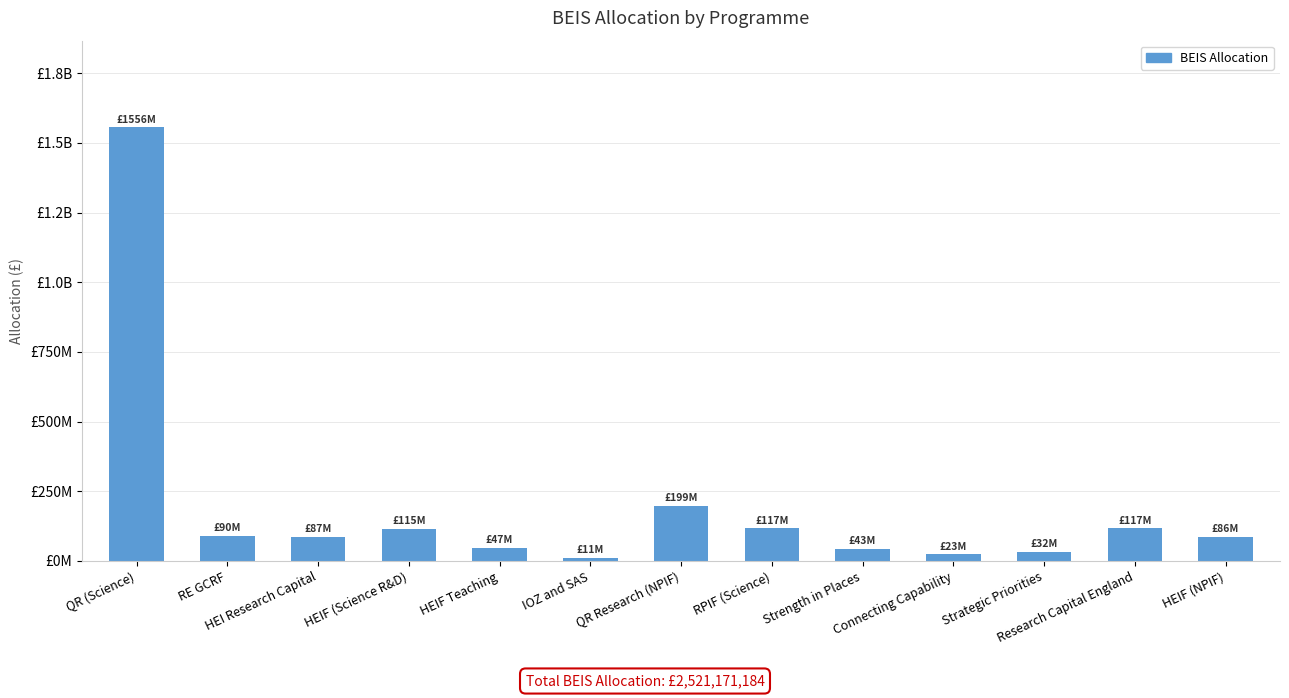

What is the change in value from HEIF Teaching to Strength in Places?

-4100000